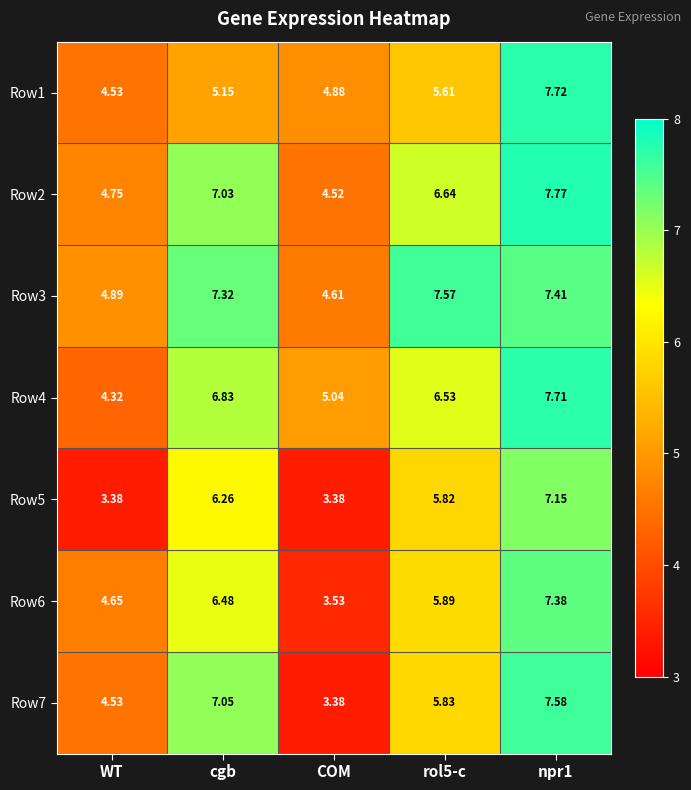

Between WT and COM, which series saw the biggest shift?

Row7